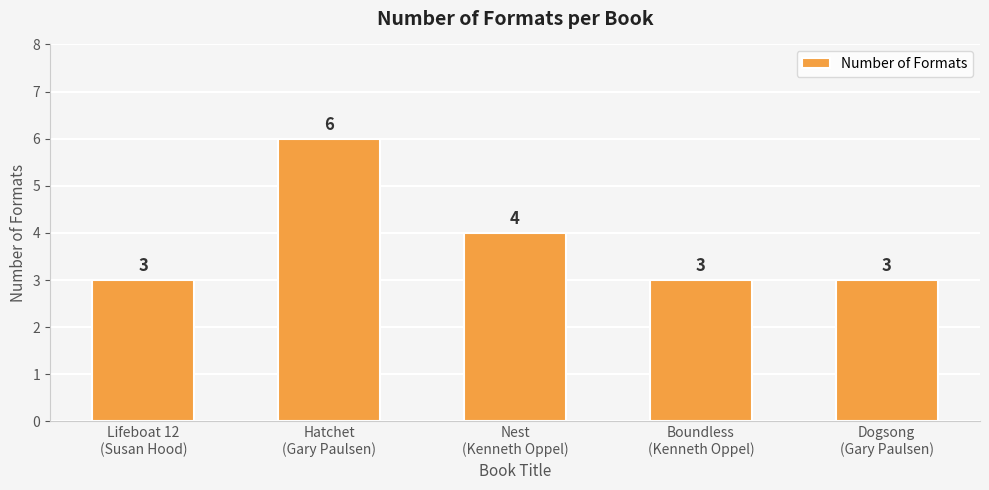

What is the smallest value displayed?

3